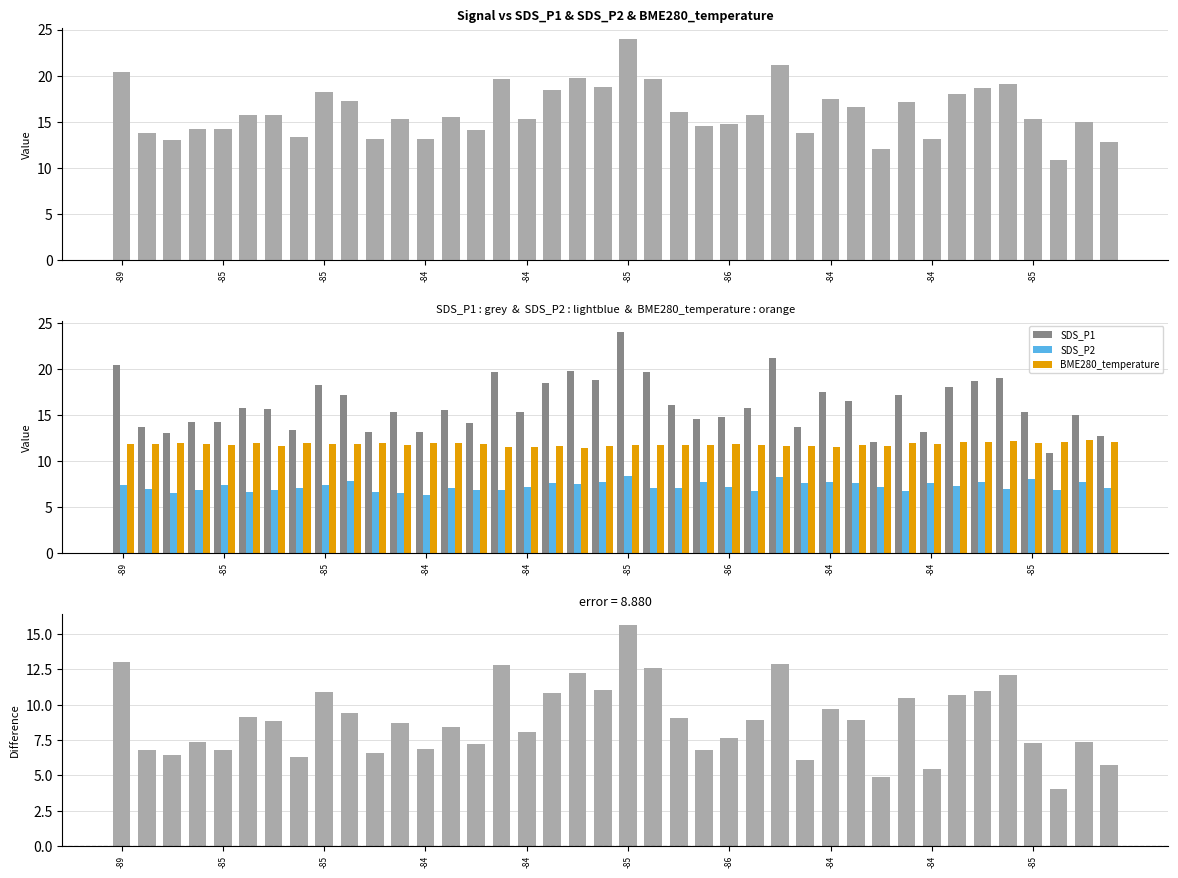

Where is SDS_P1 - SDS_P2 nearest to the value 9?

29